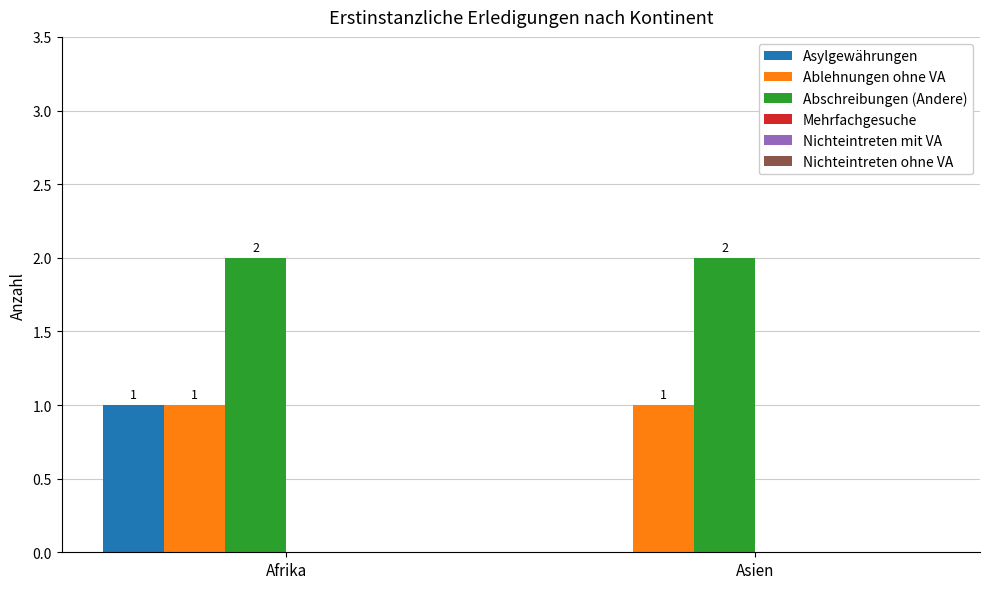

Which series has the largest total across all categories?

Abschreibungen (Andere)